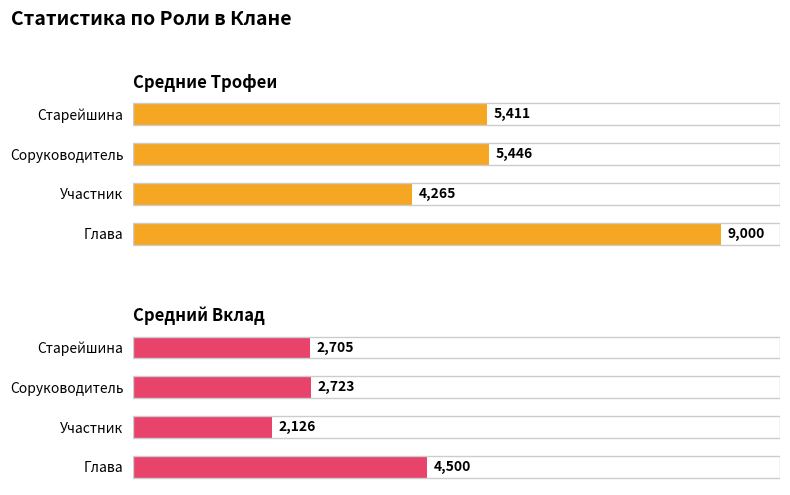

The Средний Вклад series shows 991 at Старейшина. True or false?

False